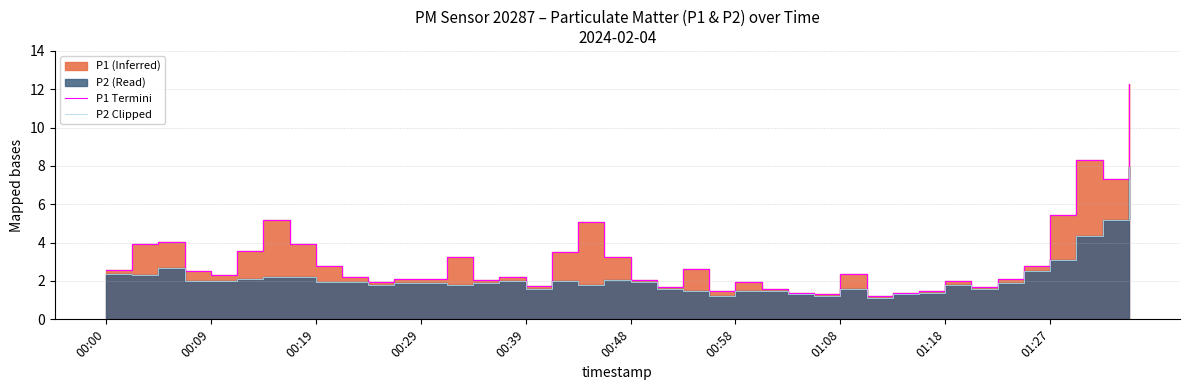

How many interior local valleys does the P1 Termini series have?

10